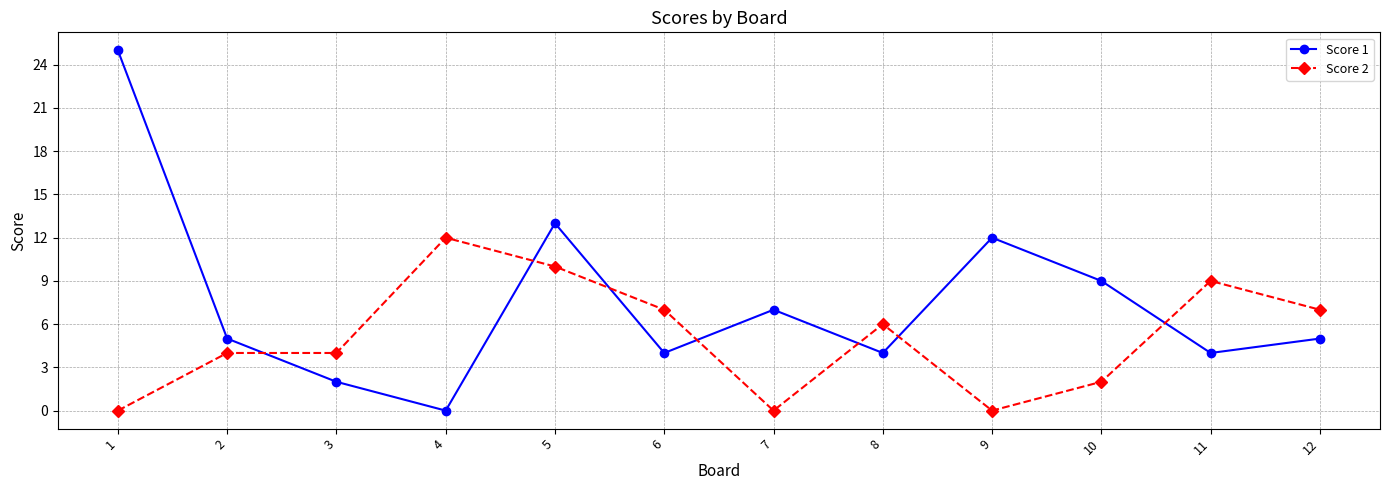

How many times do Score 1 and Score 2 cross each other?

7